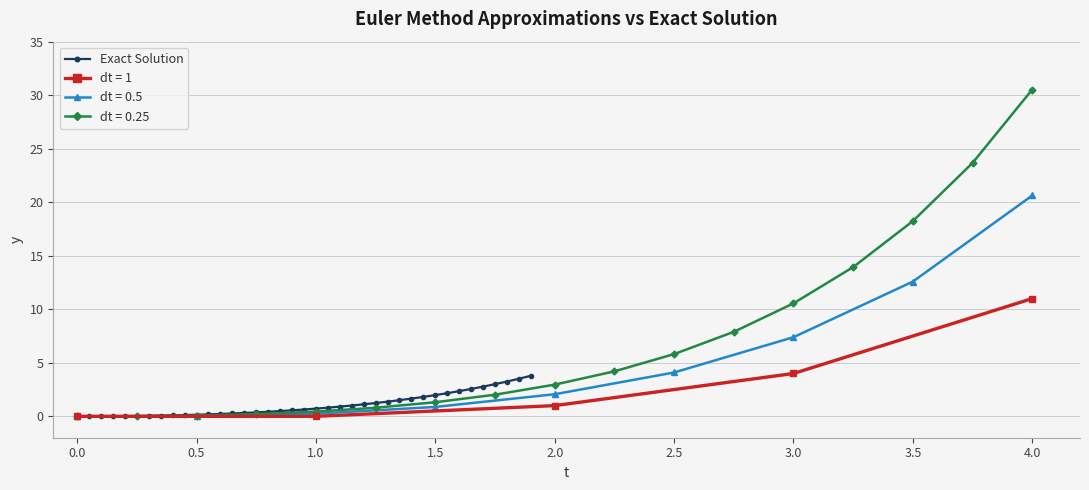

How many categories are shown in the chart?

39